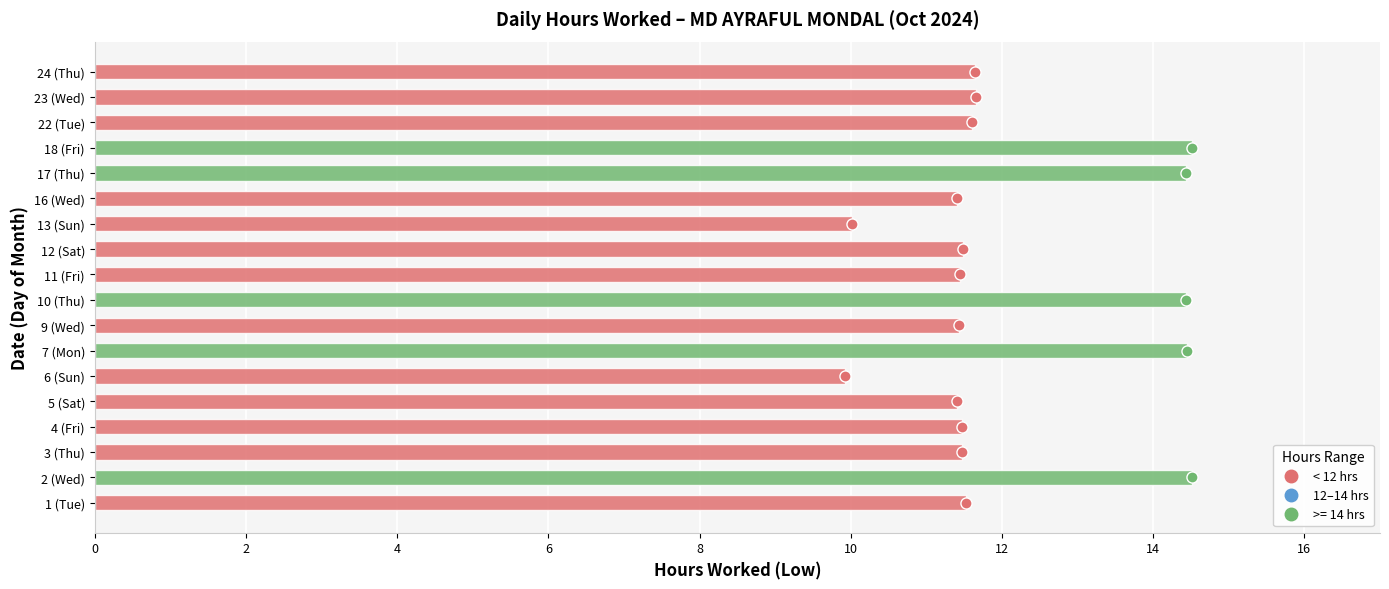

What is the difference between the maximum and minimum values?

4.6